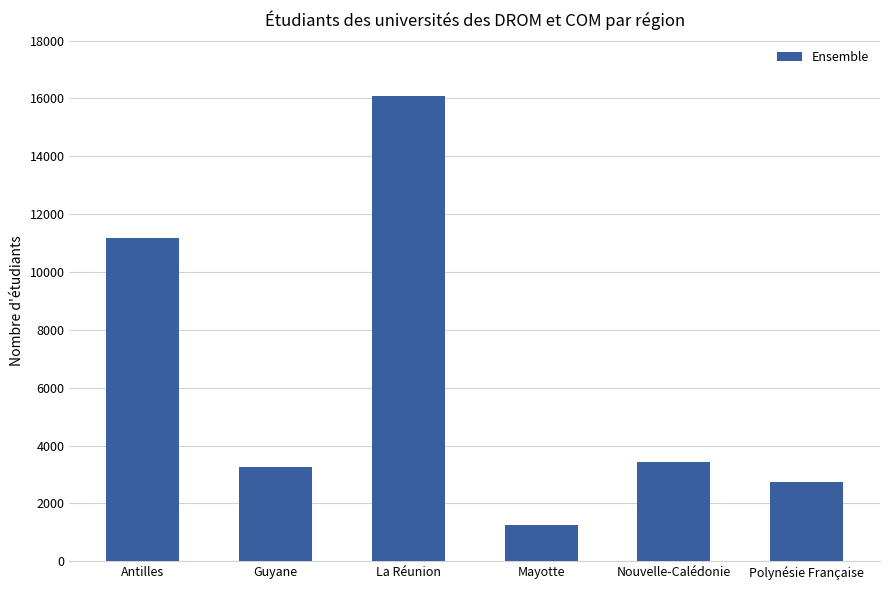

What is the difference between the maximum and second lowest values?

13367